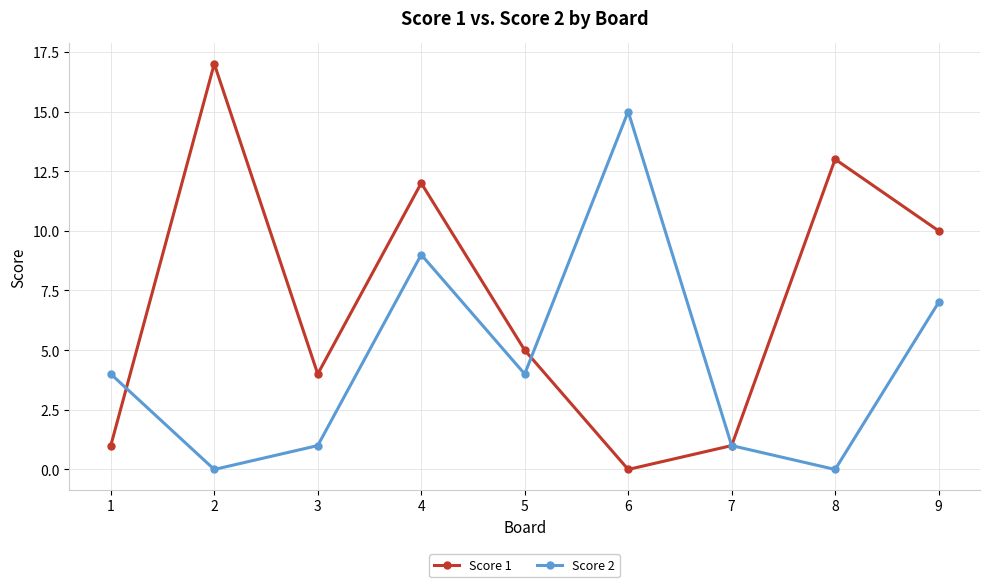

What is the greatest value displayed?

17